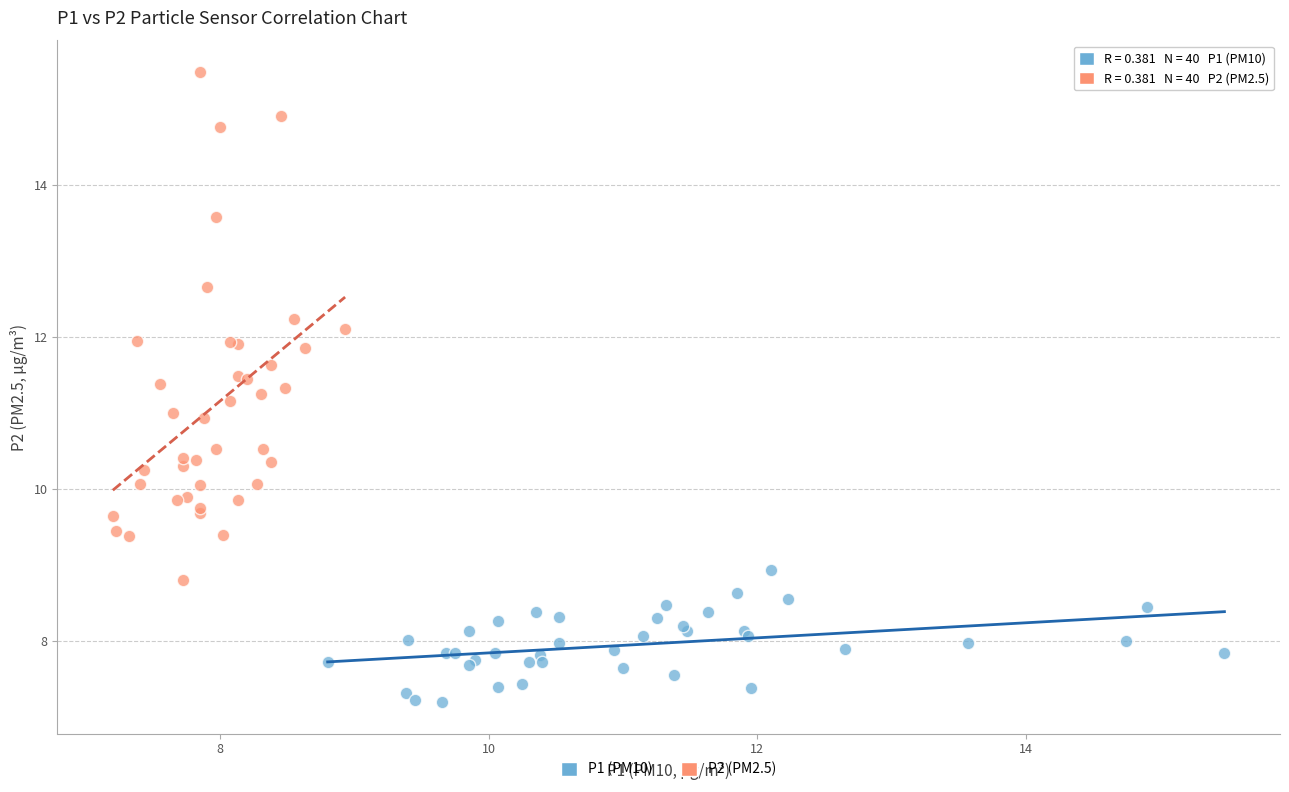

Which series contains the lowest Y value?

P1 (PM10)